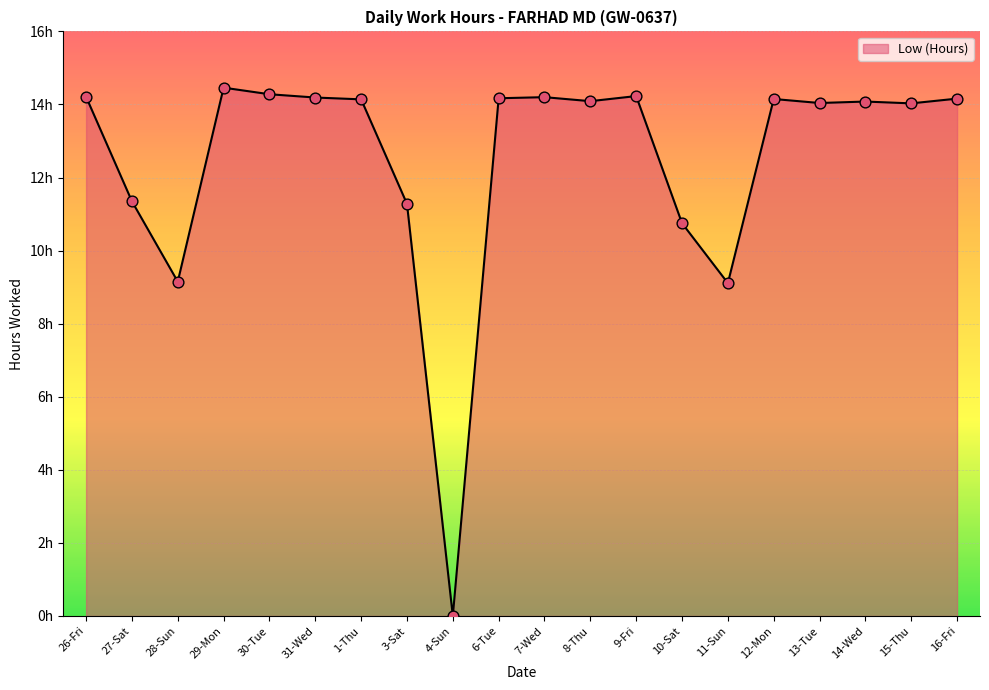

Which has a higher value, 26-Fri or 28-Sun?

26-Fri